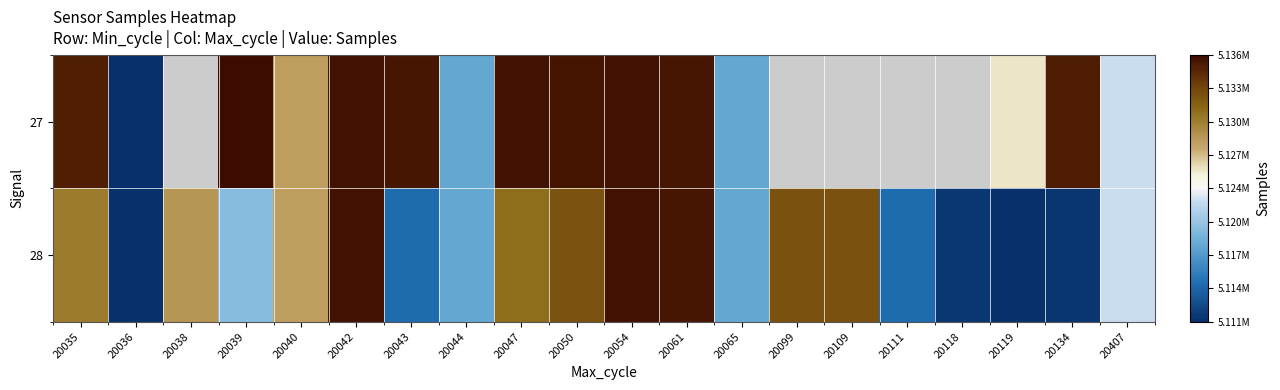

What is the sum of the 28 values at 20044 and 20040?

10246086.0